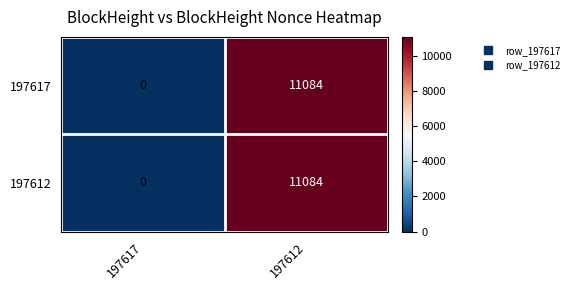

What is the difference between the maximum and minimum values in the 197612 series?

11084